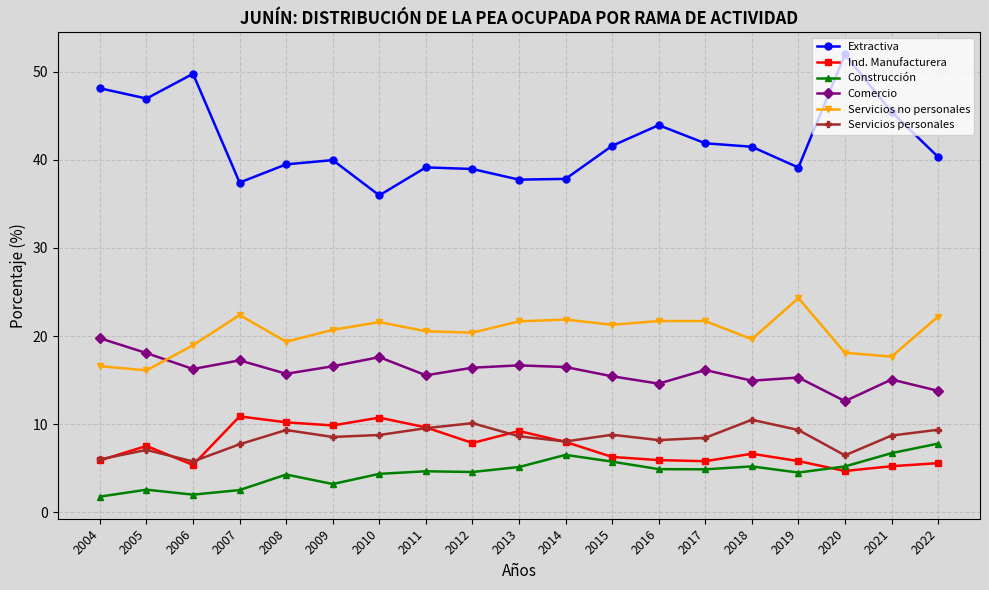

What are all the series names shown in the legend?

Extractiva, Ind. Manufacturera, Construcción, Comercio, Servicios no personales, Servicios personales